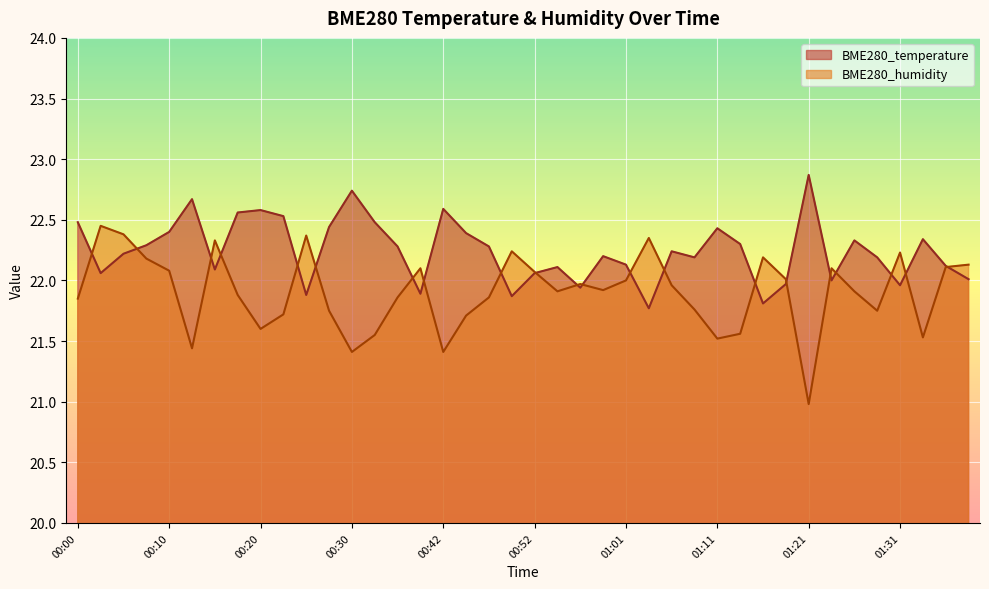

Between 01:14 and 01:21, which series saw the biggest shift?

BME280_humidity